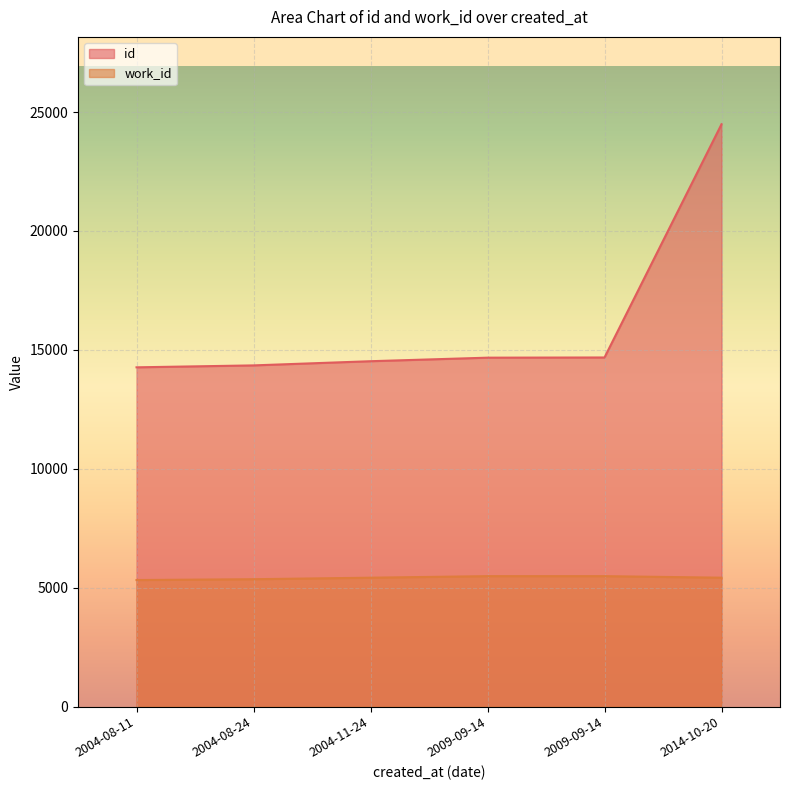

Where is work_id nearest to the value 5401?

2004-11-24